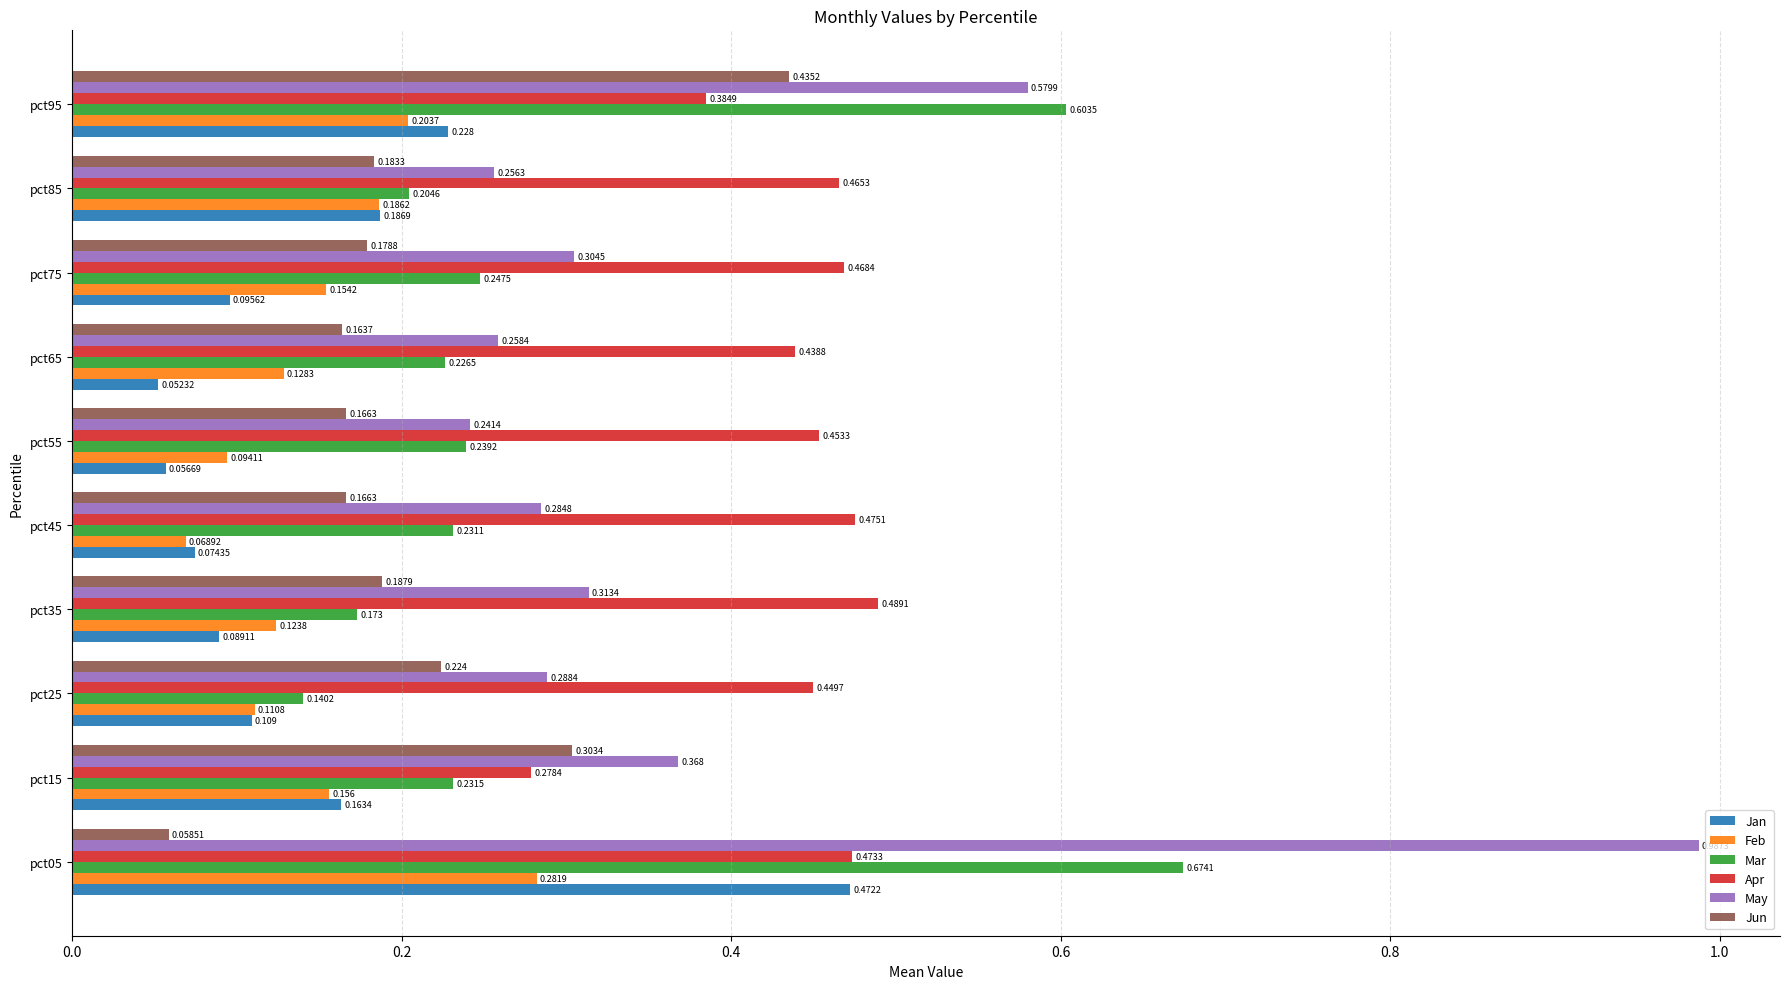

At pct35, list the series in order from smallest to largest.

Jan, Feb, Mar, Jun, May, Apr